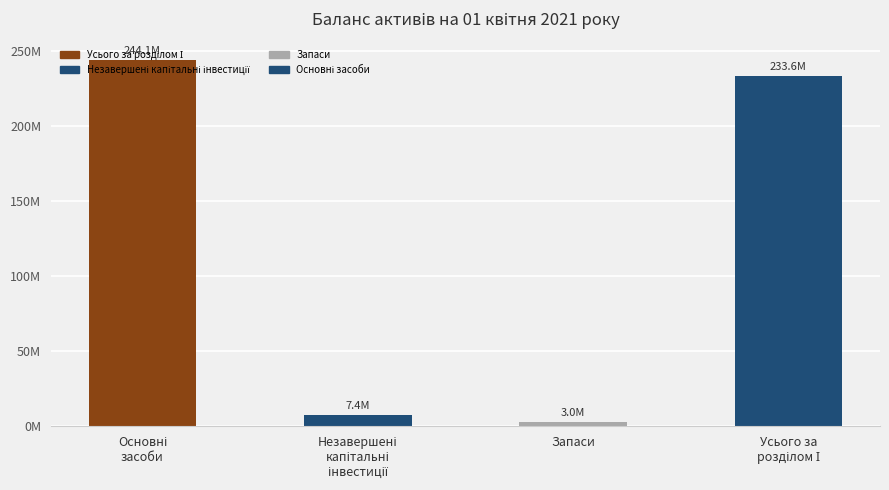

Are the bars horizontal?

No